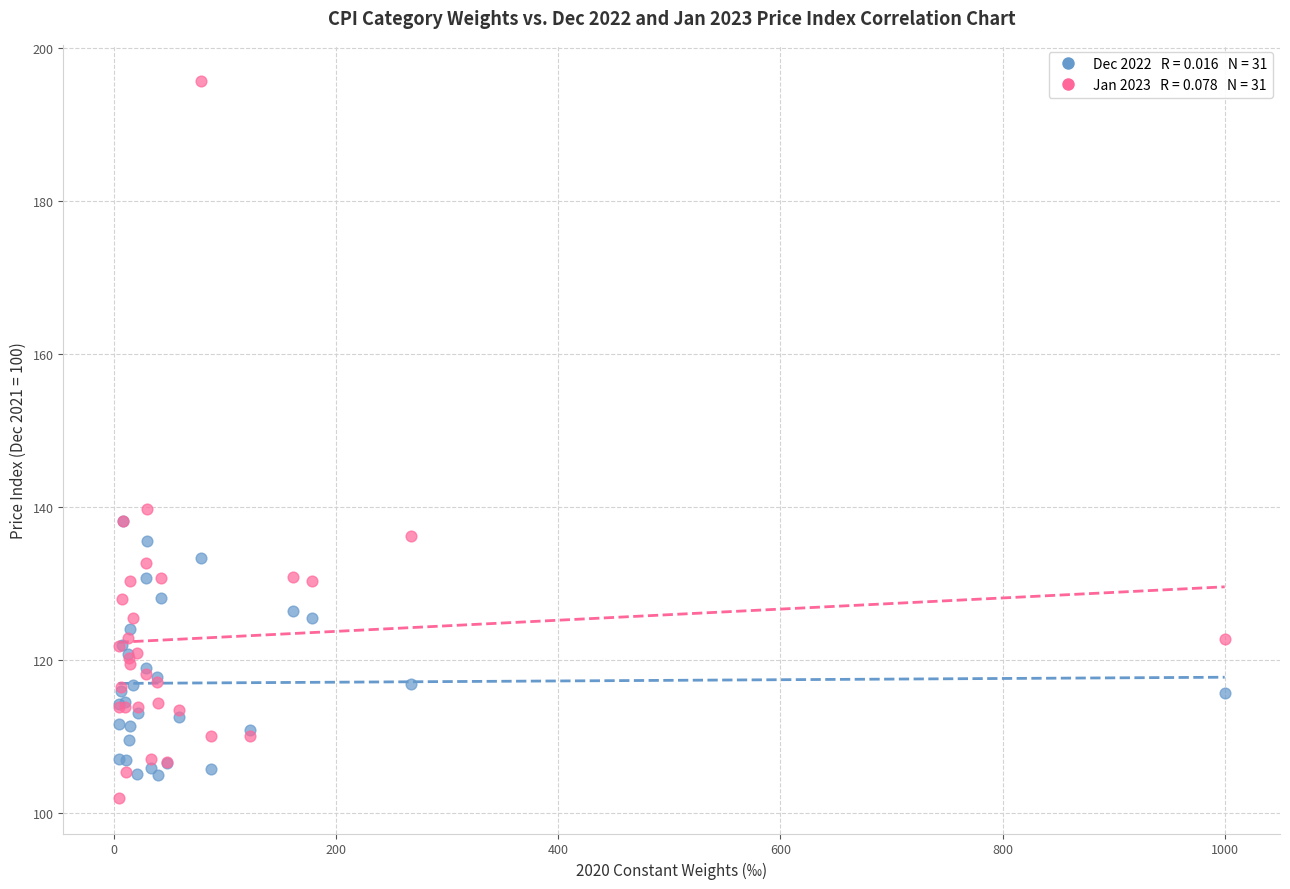

Across all series, what Y value is closest to 148?

139.7